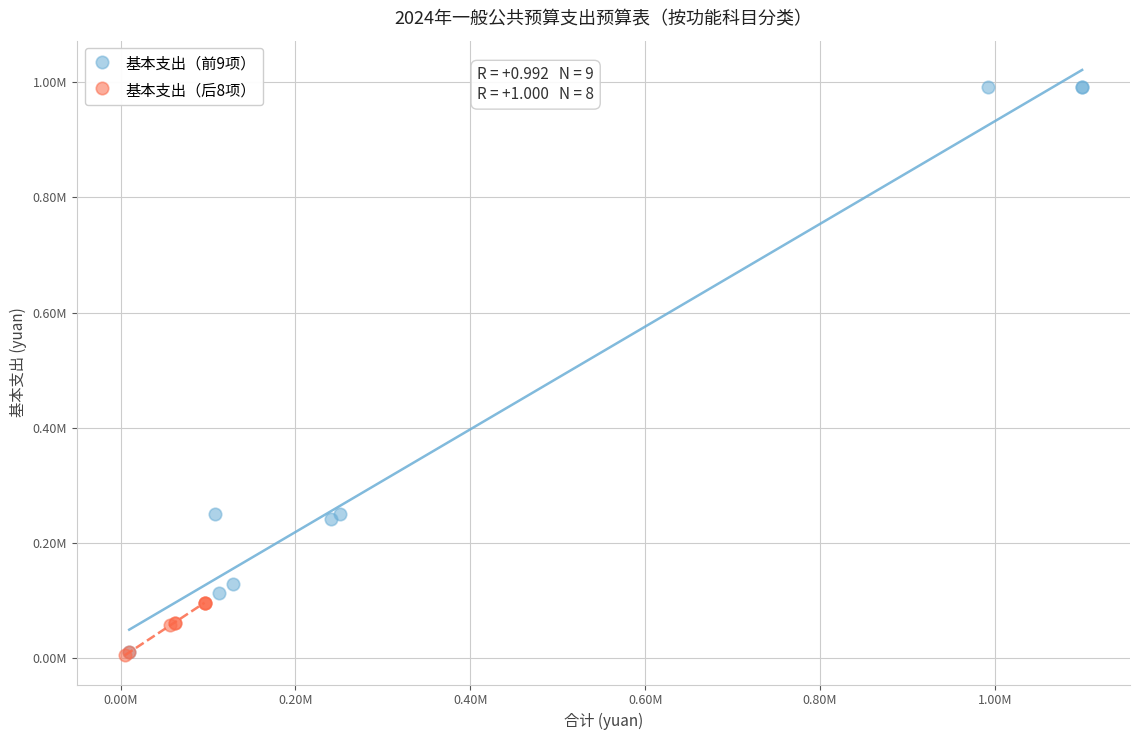

Which series has the widest spread of Y values?

基本支出（前9项）